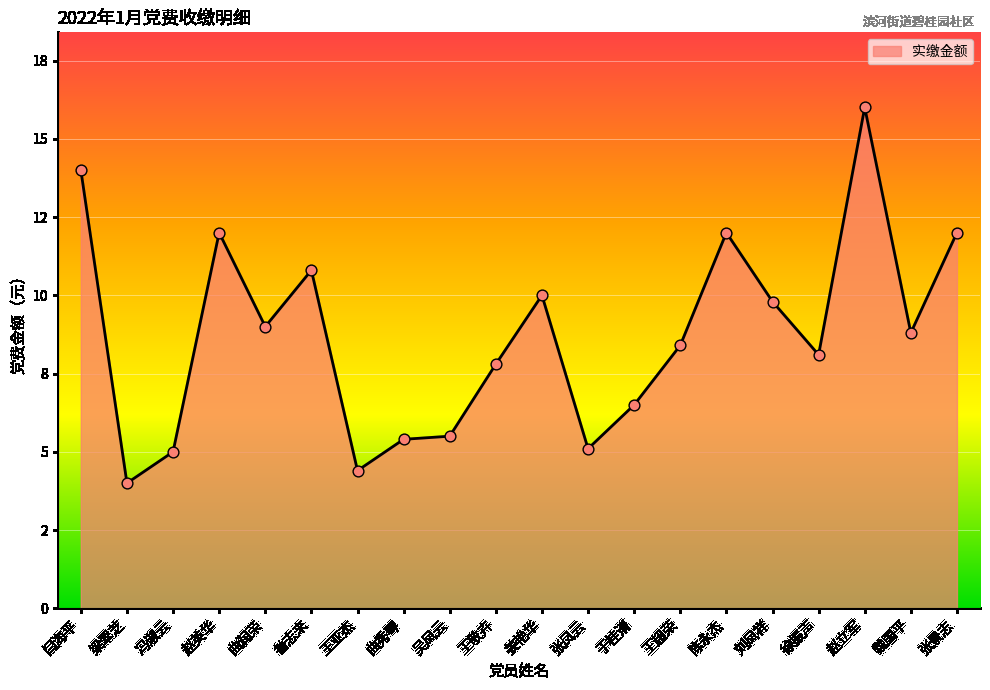

What is the change in value from 赵英华 to 赵立军?

+4.0